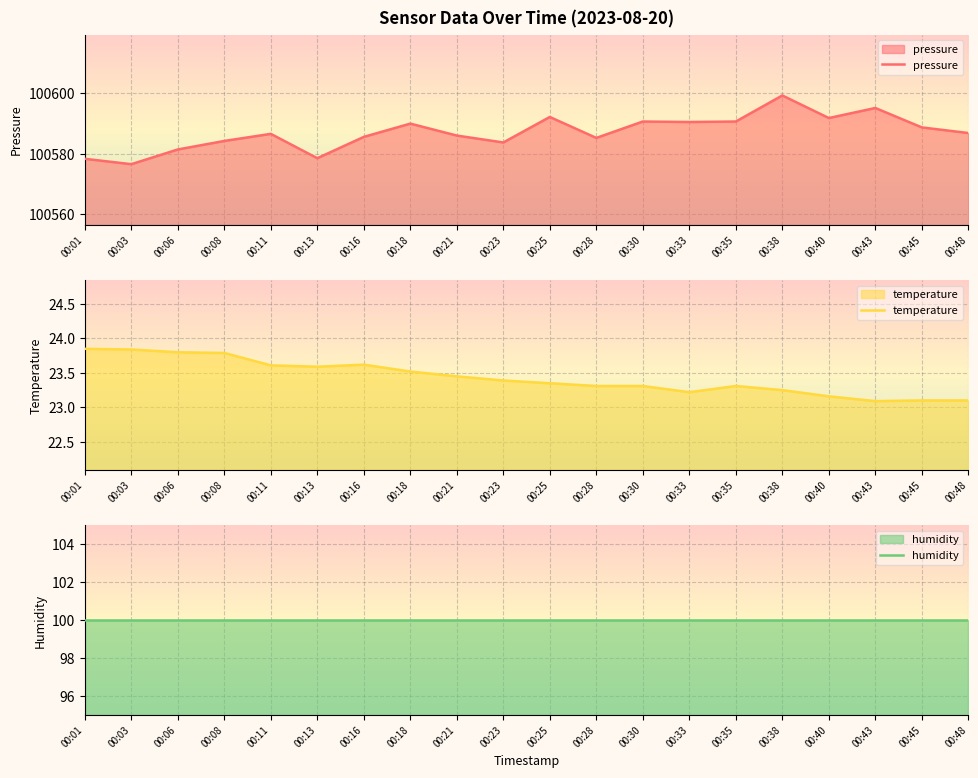

Reading right to left, transcribe all the data shown in this chart.

pressure: 100586.8	100588.7	100595.1	100591.8	100599.2	100590.6	100590.5	100590.6	100585.2	100592.1	100583.7	100586.0	100589.9	100585.6	100578.5	100586.6	100584.2	100581.4	100576.6	100578.3
temperature: 23.1	23.1	23.1	23.2	23.2	23.3	23.2	23.3	23.3	23.4	23.4	23.4	23.5	23.6	23.6	23.6	23.8	23.8	23.8	23.9
humidity: 100.0	100.0	100.0	100.0	100.0	100.0	100.0	100.0	100.0	100.0	100.0	100.0	100.0	100.0	100.0	100.0	100.0	100.0	100.0	100.0